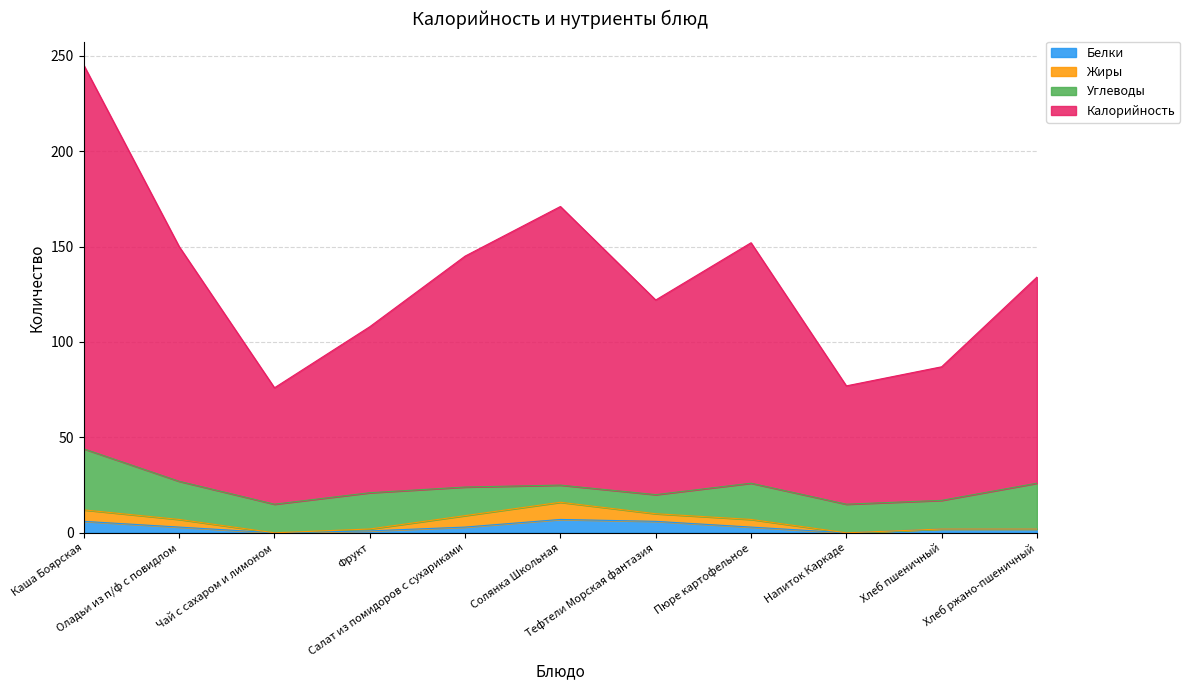

What is the difference between the second highest and second lowest values in the Белки series?

6